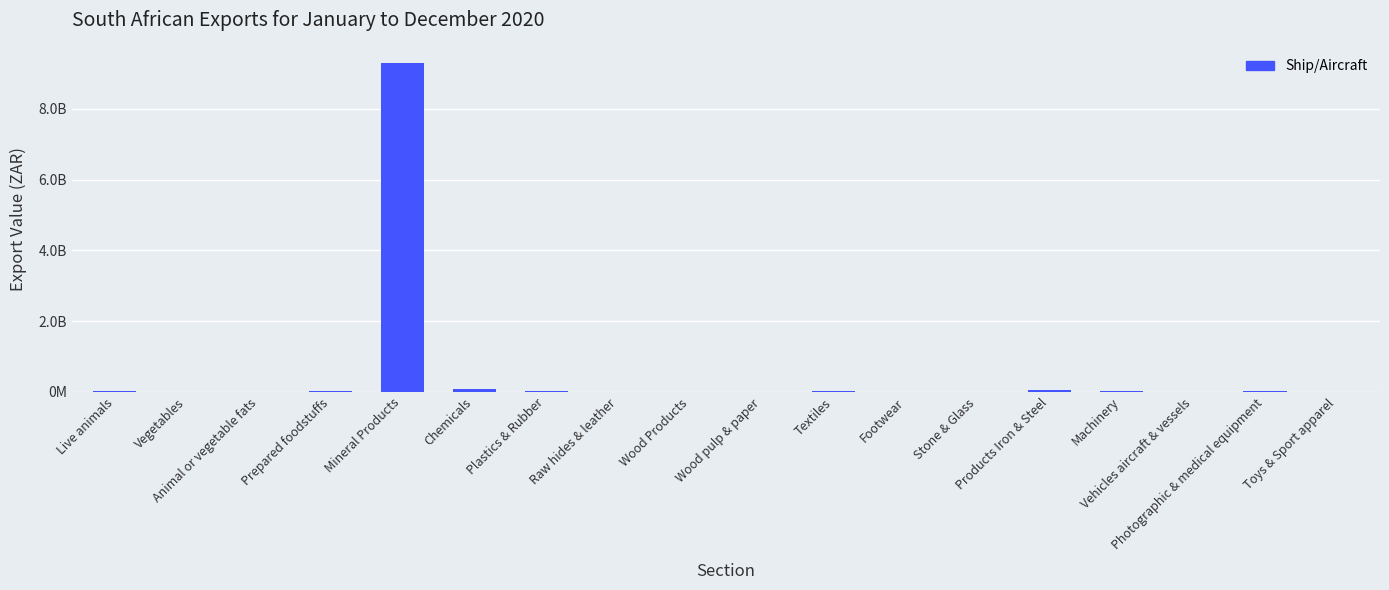

What is the difference between the values at Footwear and Live animals?

10248594